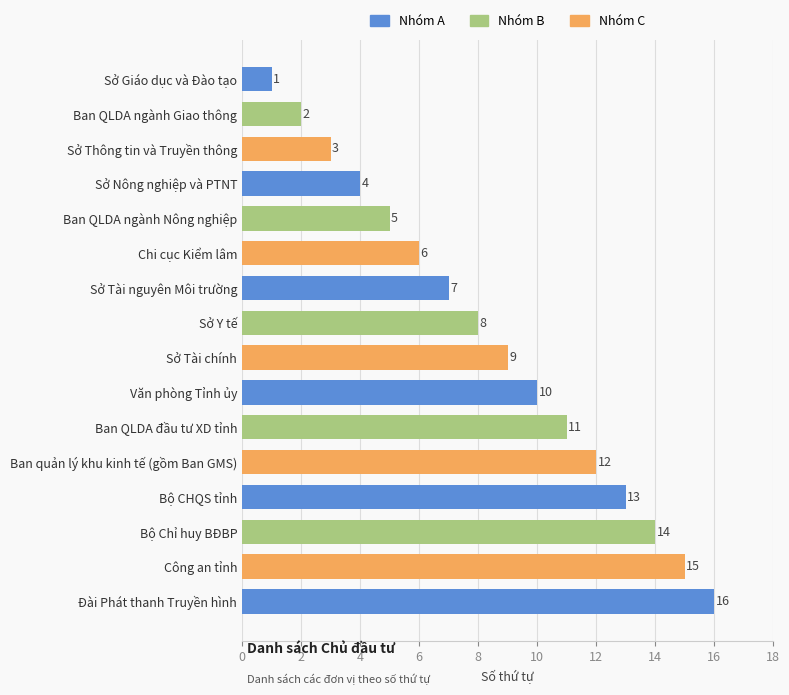

What position from the top is Sở Thông tin và Truyền thông?

3